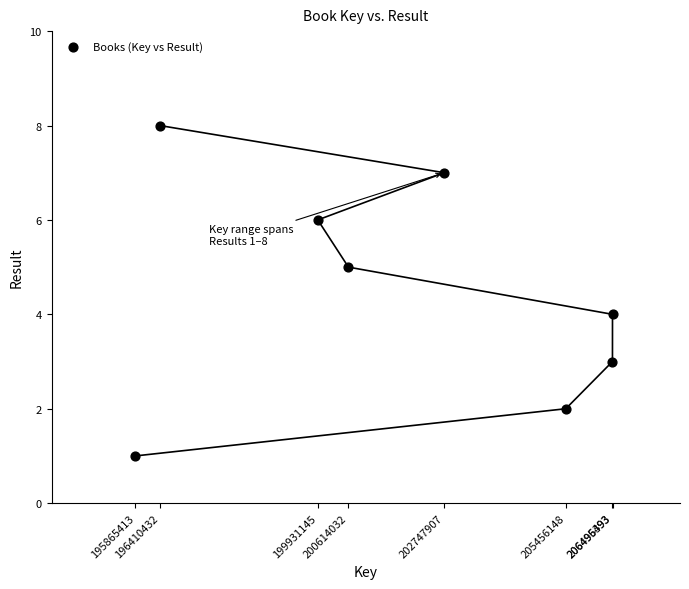

What is the range of Y values (max minus min)?

7